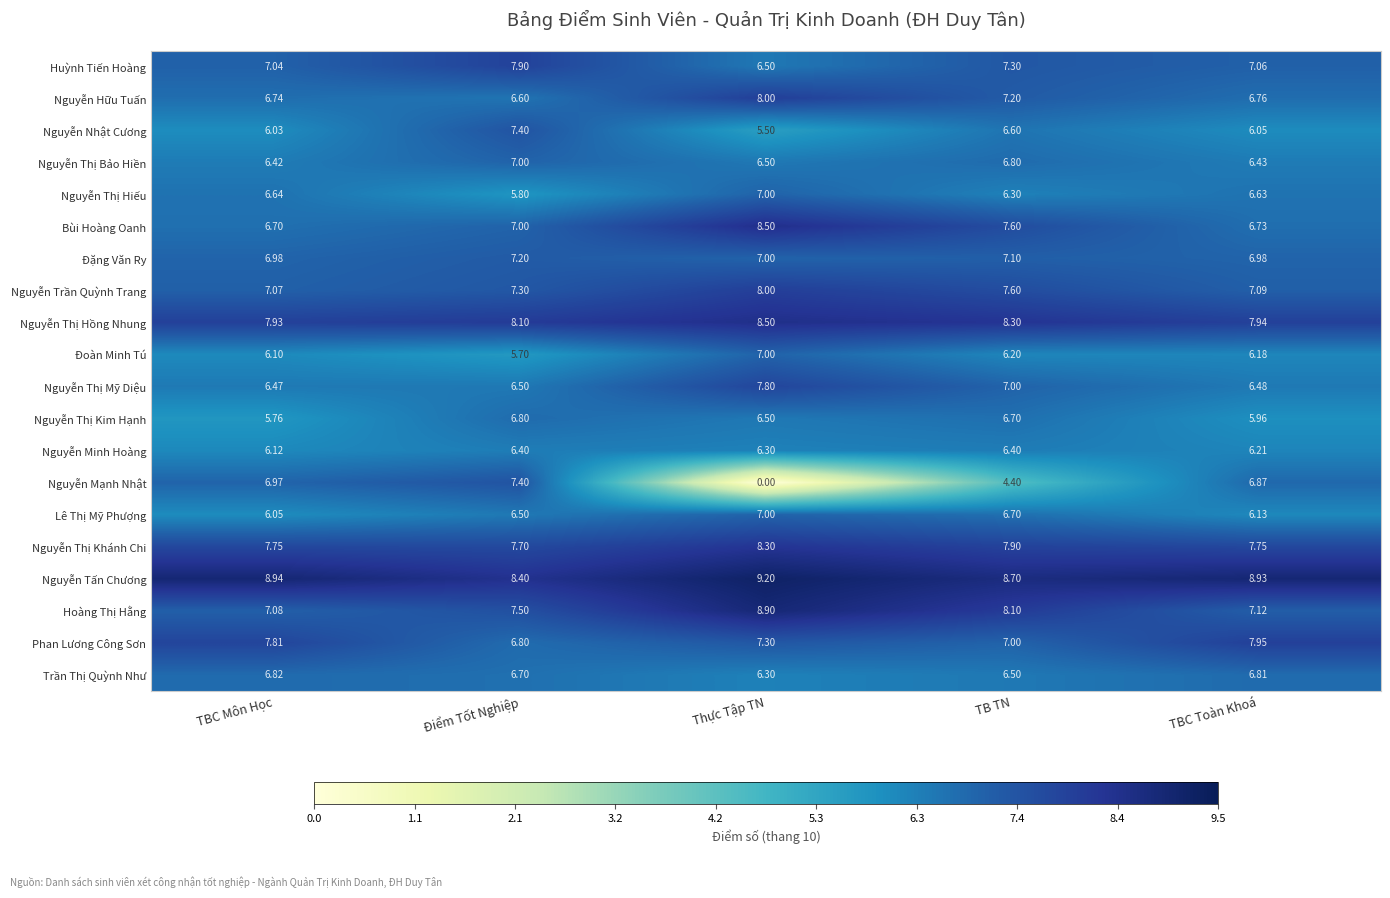

Between Điểm Tốt Nghiệp and Thực Tập TN, which series saw the biggest shift?

Nguyễn Mạnh Nhật